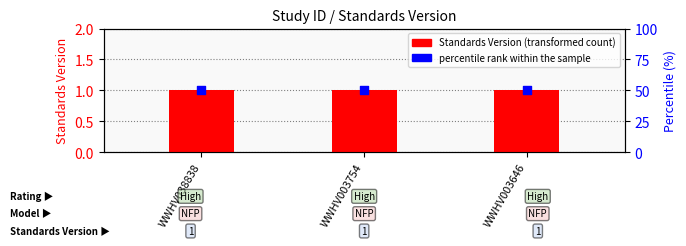

Which series has the largest total across all categories?

percentile rank within the sample